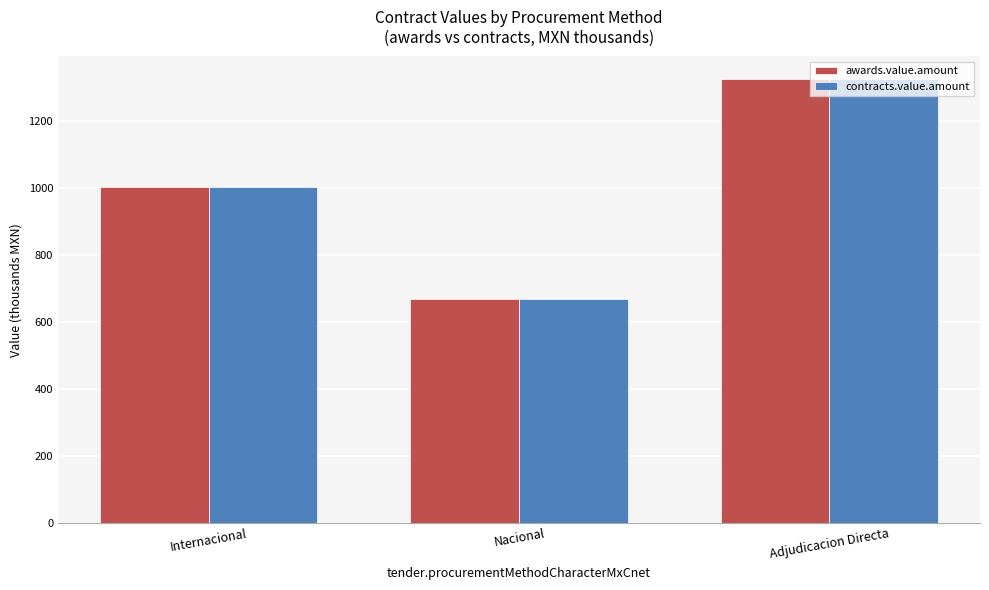

Rank the categories by awards.value.amount value from lowest to highest.

Nacional, Internacional, Adjudicacion Directa